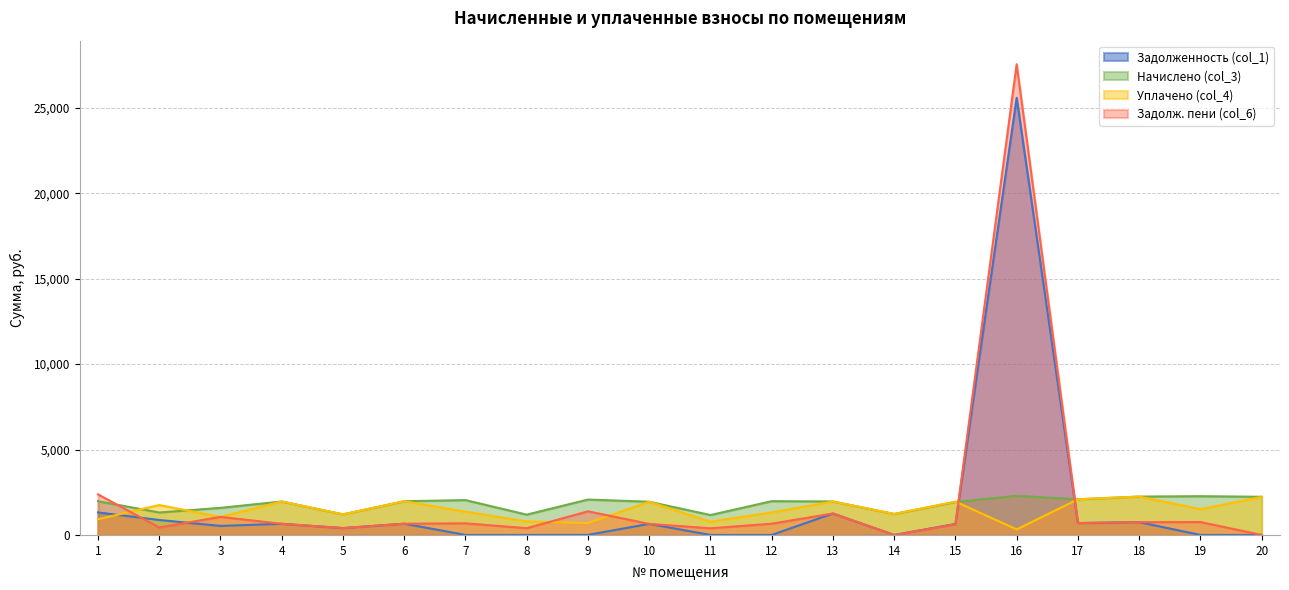

The Задолж. пени (col_6) series shows 734.2 at 2. True or false?

False